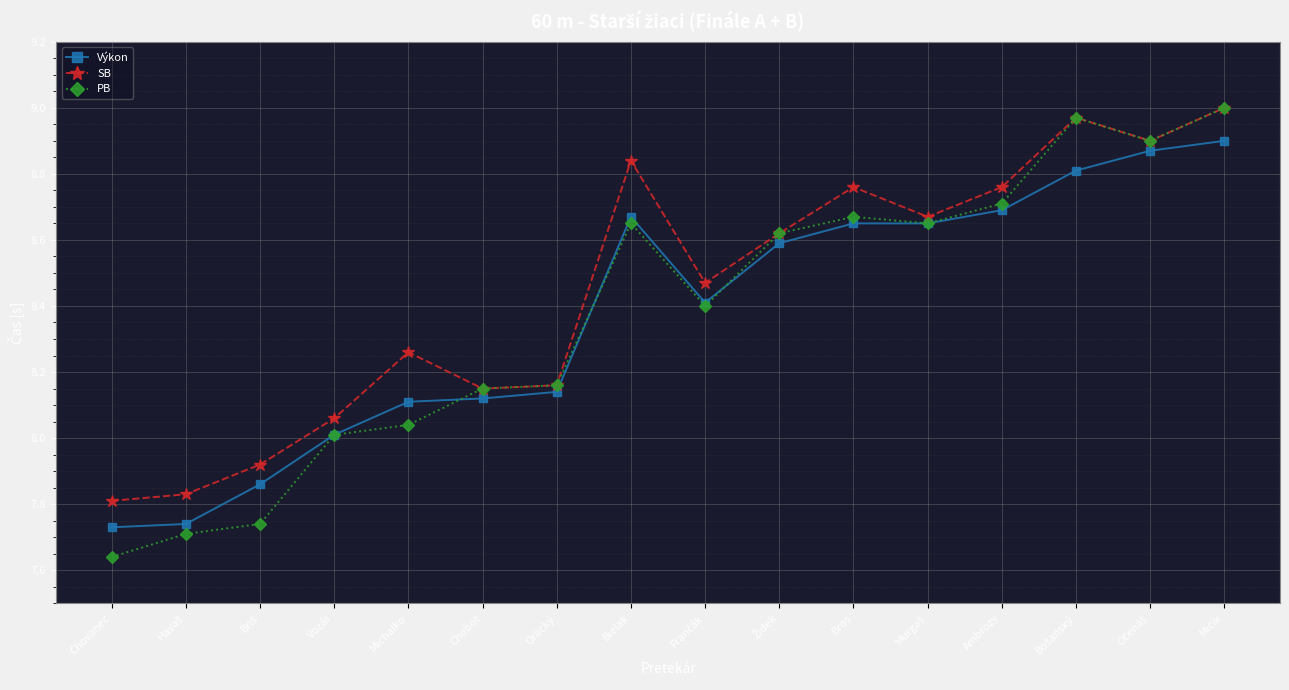

True or false: Výkon and SB cross at least once.

False